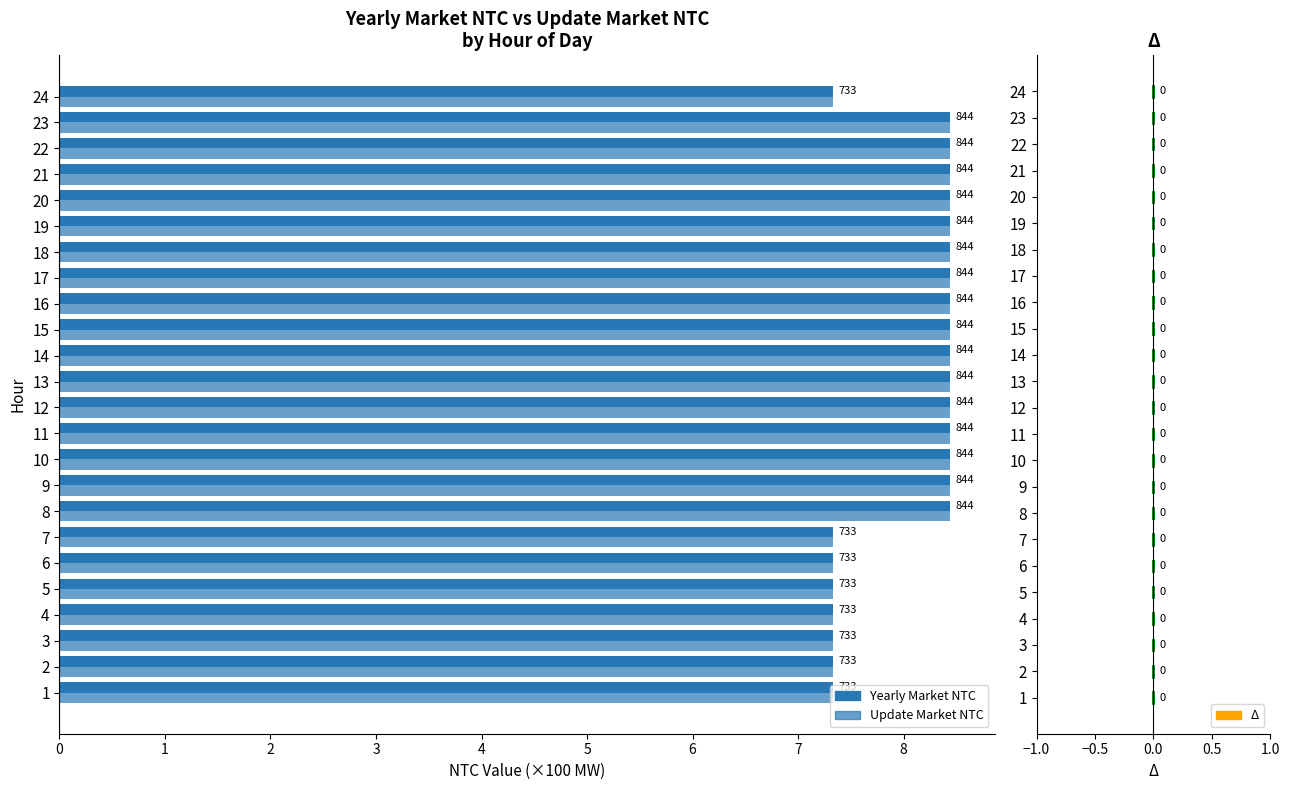

Count the Update Market NTC values in the range 7 to 8.

8